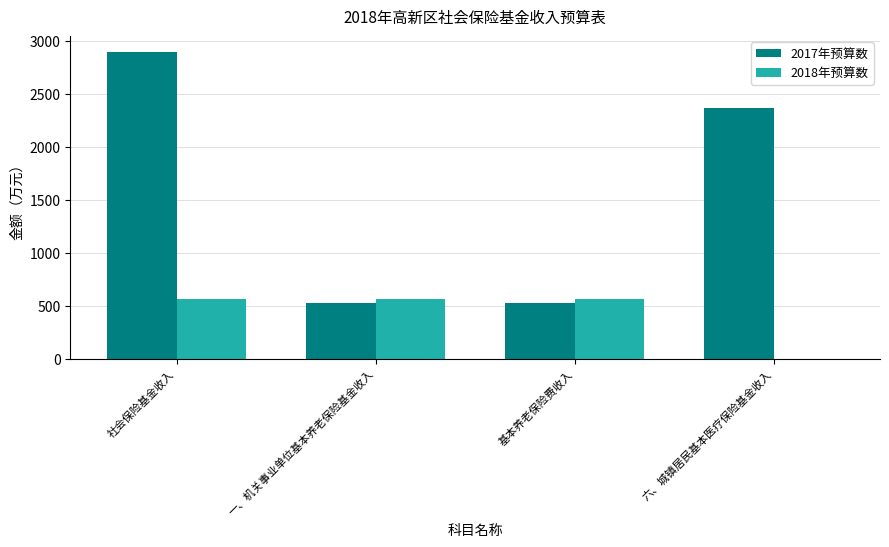

What value does the 2018年预算数 series have at 基本养老保险费收入?

561